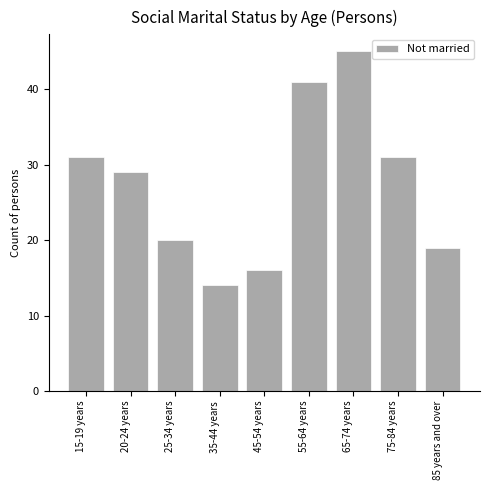

Reading left to right, list all the values displayed in this chart.

15-19 years=31	20-24 years=29	25-34 years=20	35-44 years=14	45-54 years=16	55-64 years=41	65-74 years=45	75-84 years=31	85 years and over=19